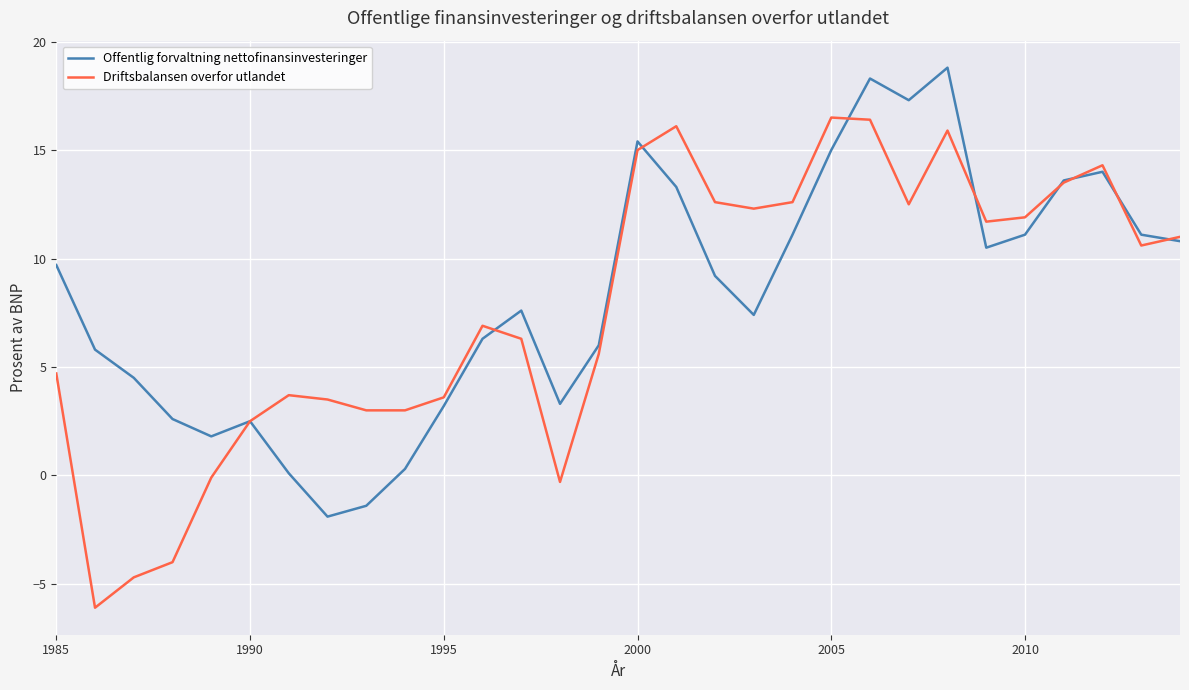

What is the highest value of the Driftsbalansen overfor utlandet series?

16.5